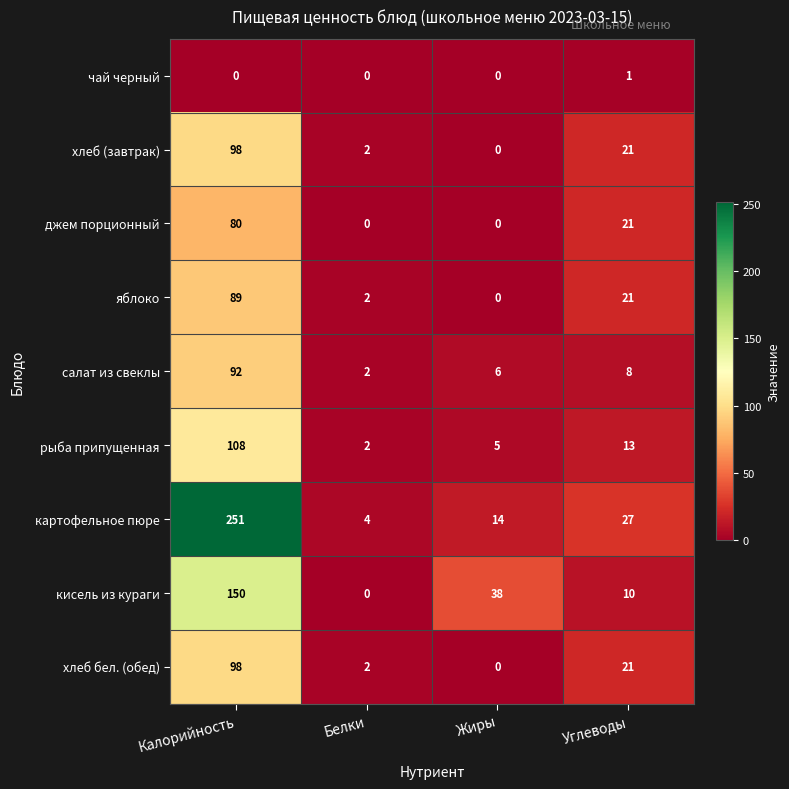

Rank the categories by картофельное пюре value from lowest to highest.

Белки, Жиры, Углеводы, Калорийность